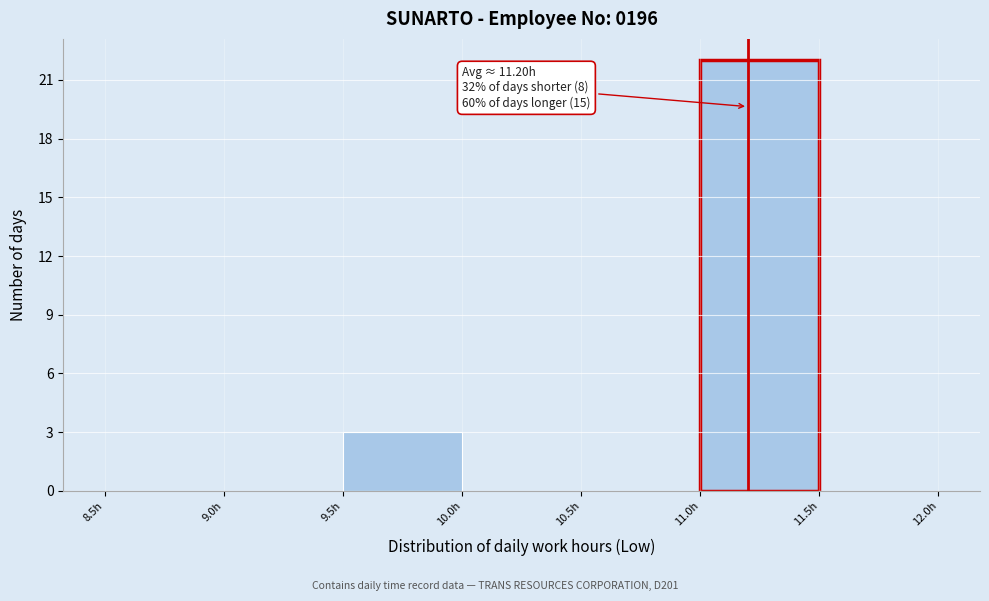

Over which range of the x-axis is the bar tallest?

11.0 to 11.5